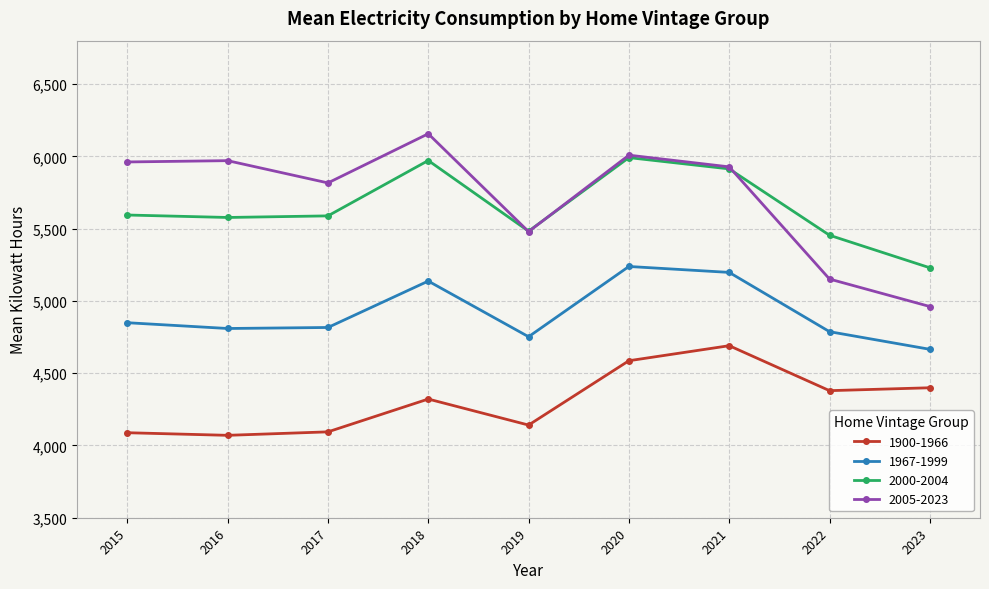

Which series has the largest total across all categories?

2005-2023